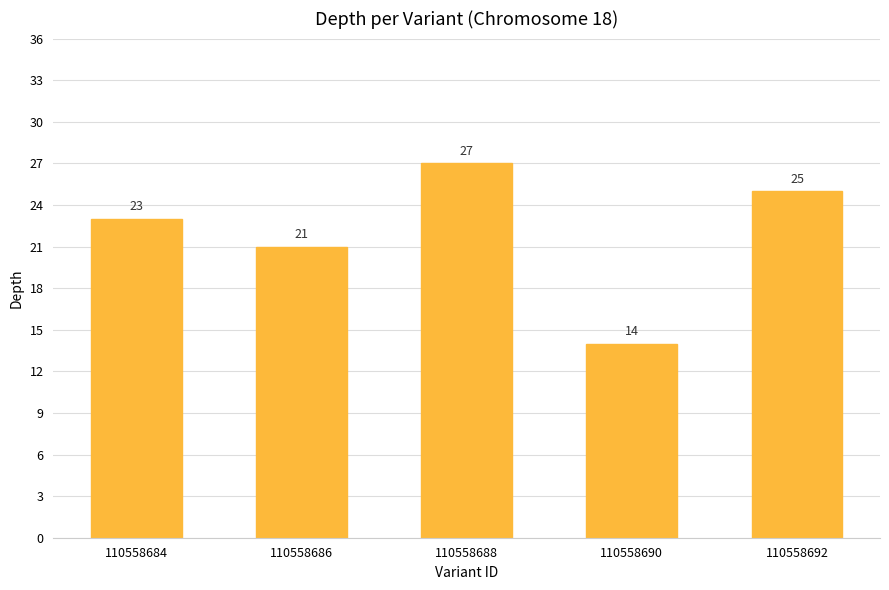

What is the difference between the values at 110558684 and 110558692?

2